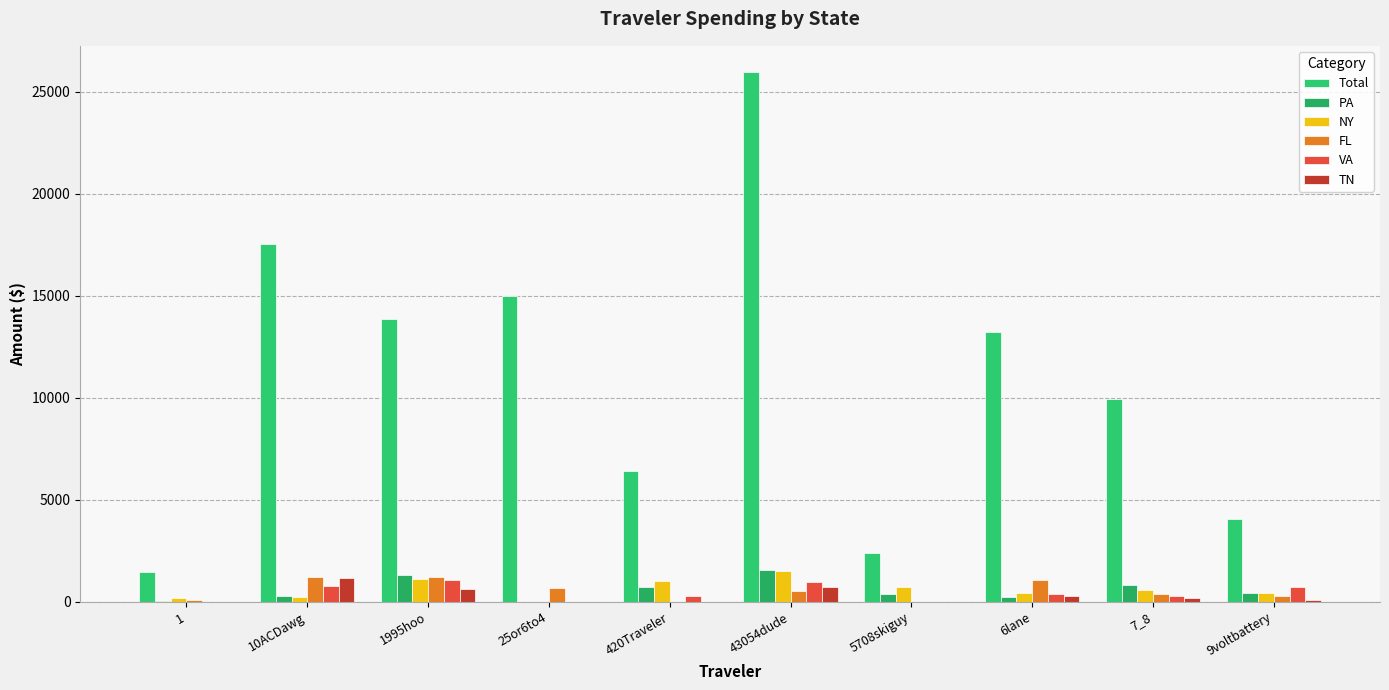

What is the highest value of the FL series?

1205.3